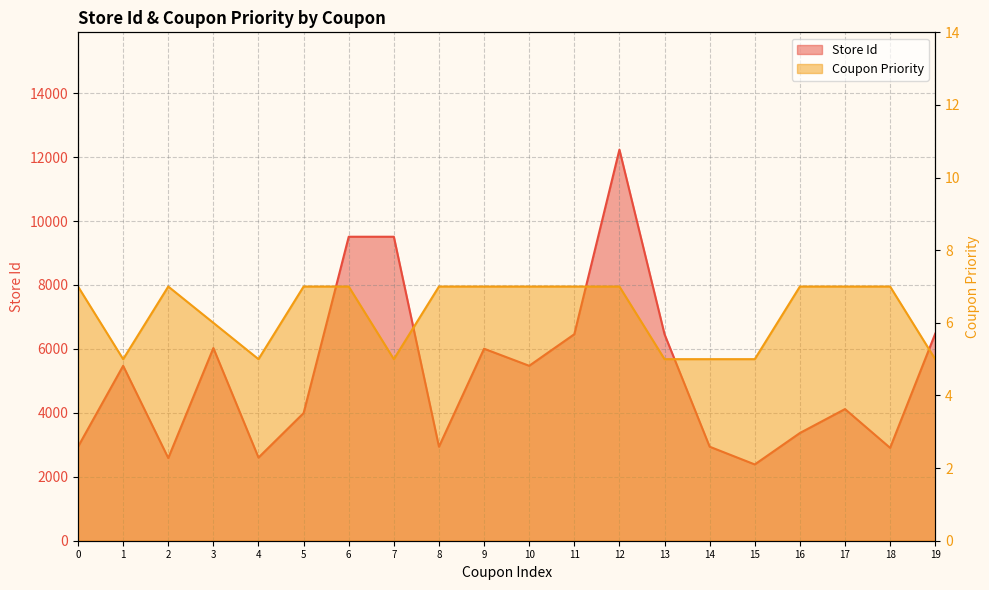

List the series in order of their overall mean, lowest first.

Coupon Priority, Store Id